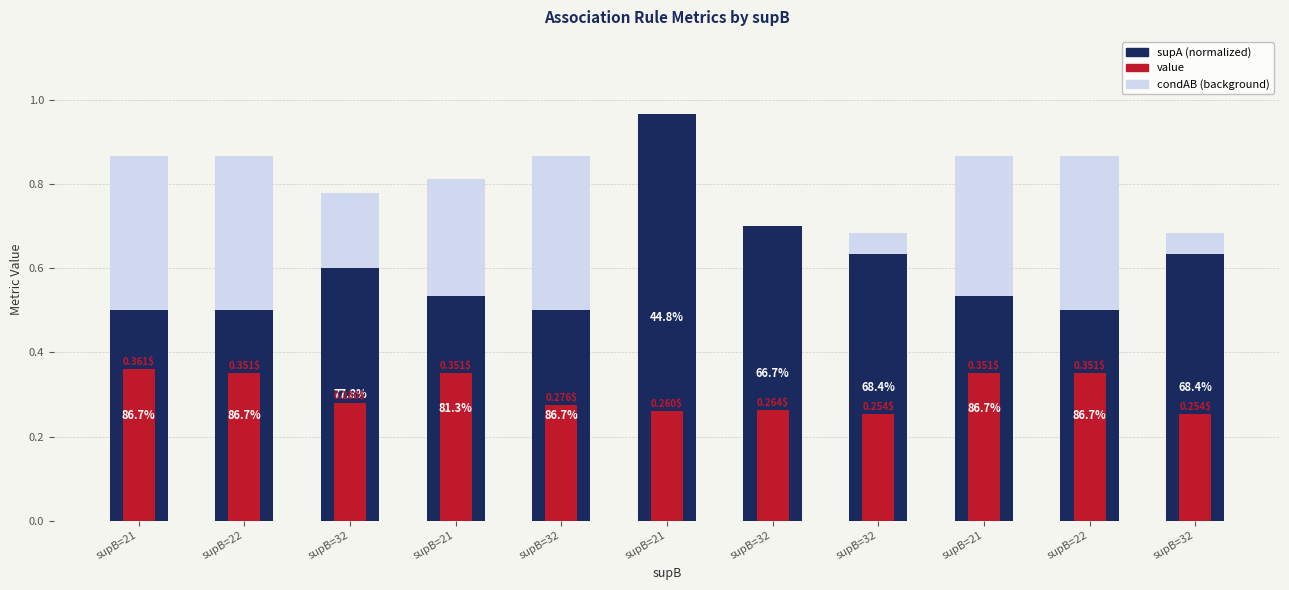

At which label is supA (normalized) closest to 0?

supB=21